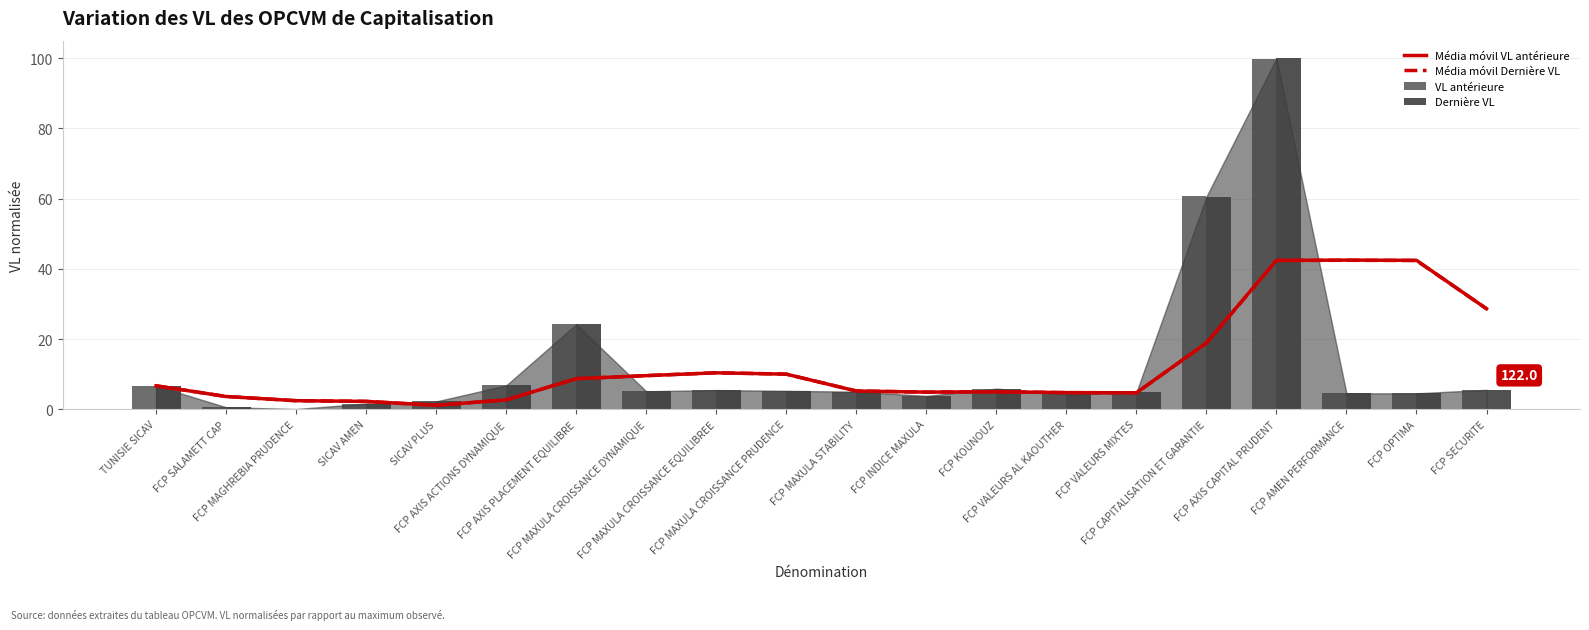

What are all the series names shown in the legend?

Média móvil VL antérieure, Média móvil Dernière VL, VL antérieure, Dernière VL